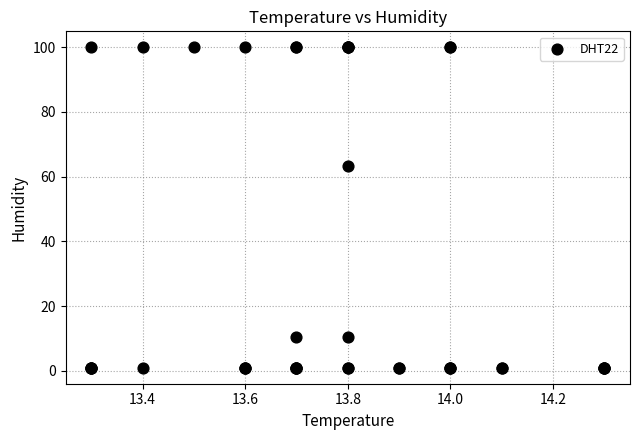

What Y value in the scatter plot is closest to 50?

63.4